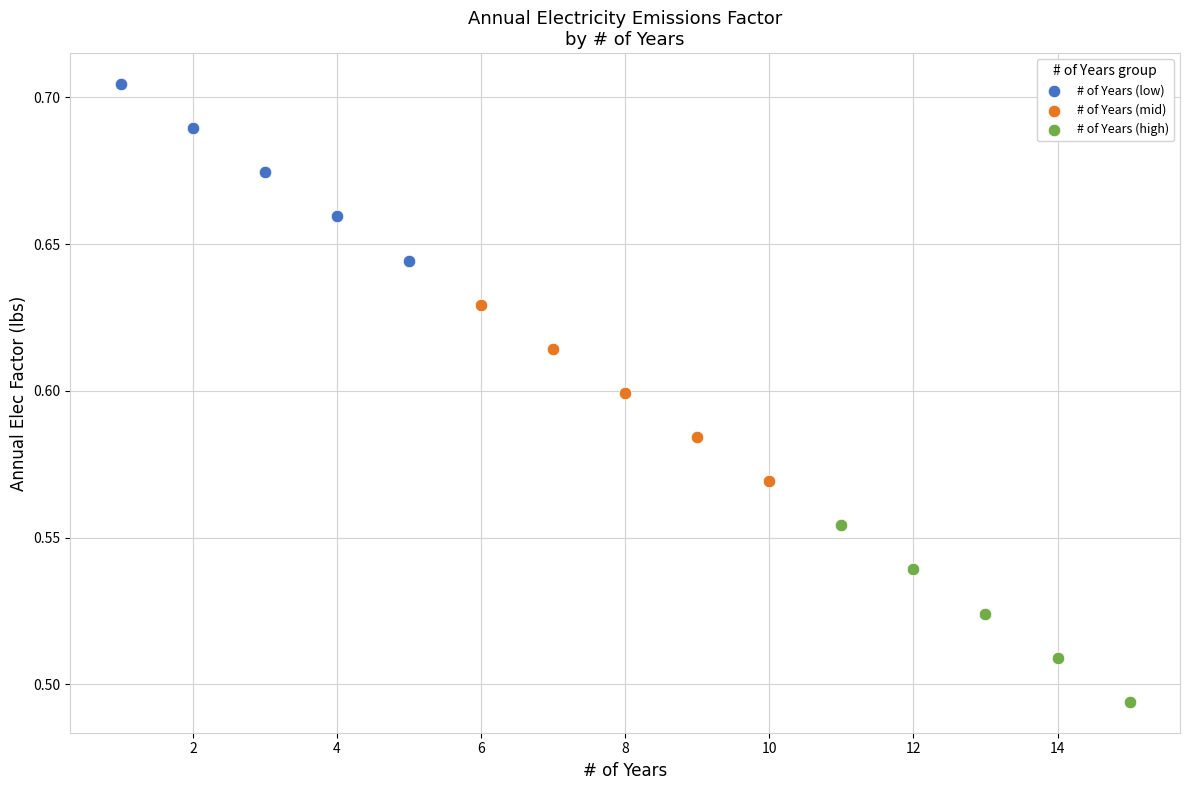

Which series reaches the minimum Y coordinate?

# of Years (high)